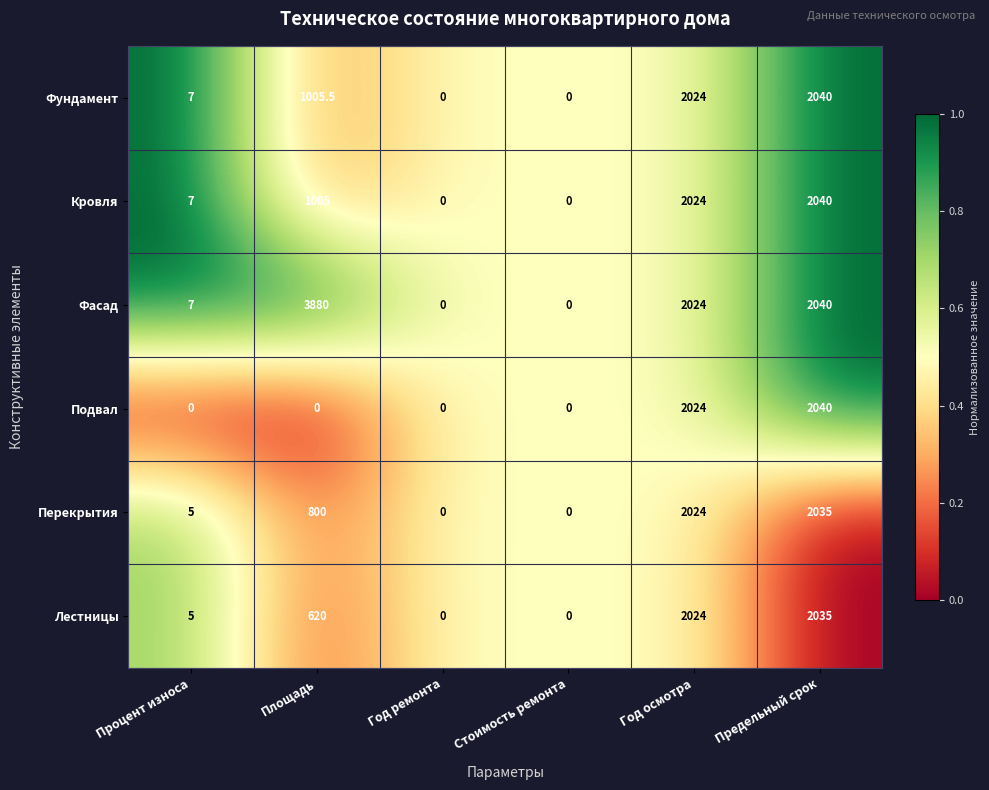

What is the sum of the Перекрытия values at Год осмотра and Предельный срок?

4059.0